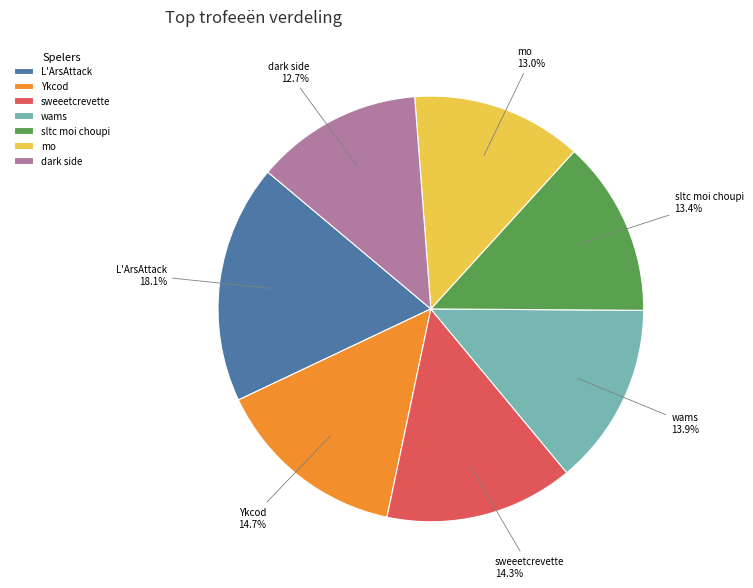

Is there a majority slice in this chart?

No